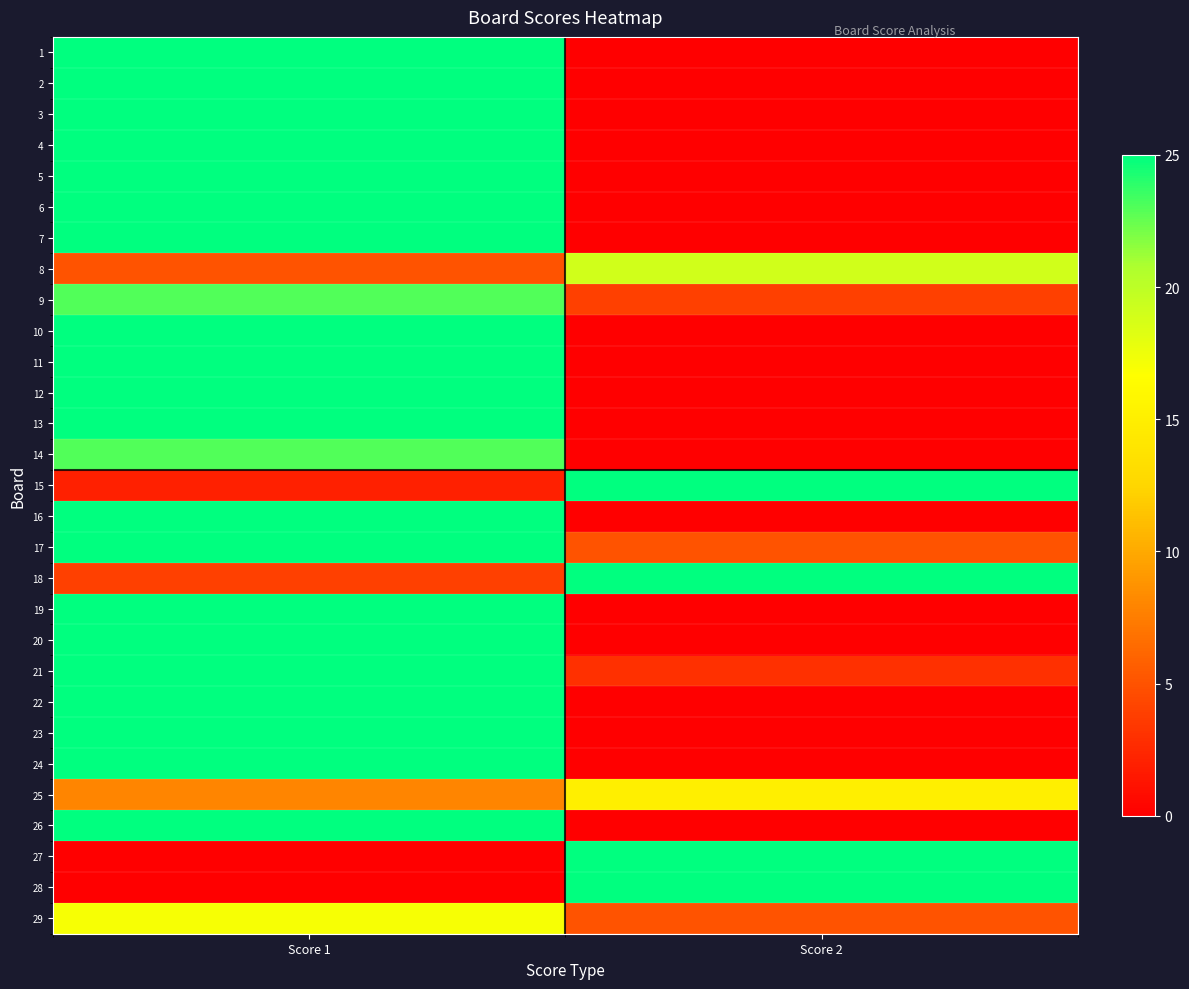

What is the spread (max minus min) of values at Score 2?

25